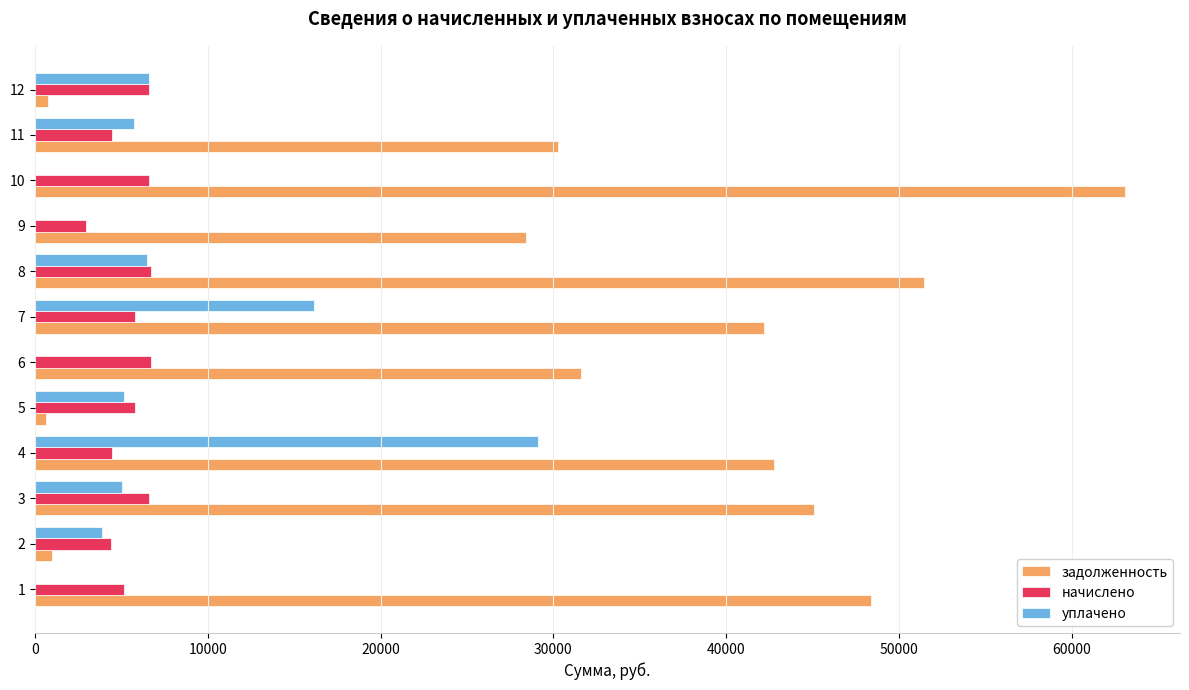

Which series has the largest total across all categories?

задолженность